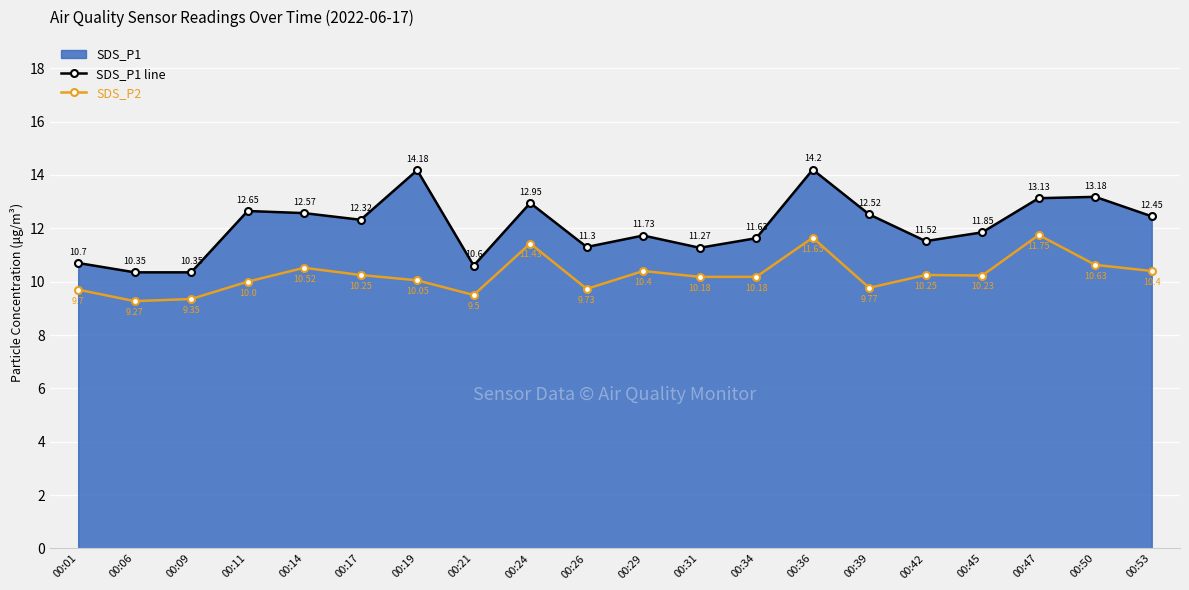

True or false: SDS_P1 line has a value of 8.1 at 00:24.

False